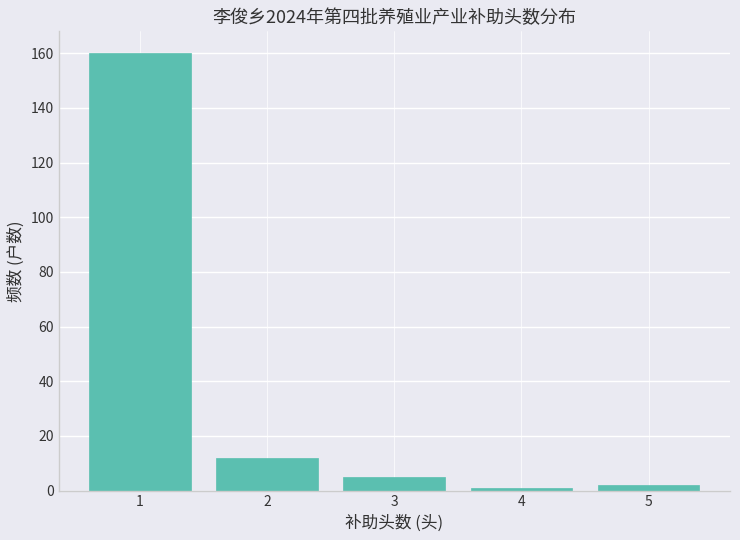

Which range on the x-axis has the tallest bar?

0.5 to 1.5